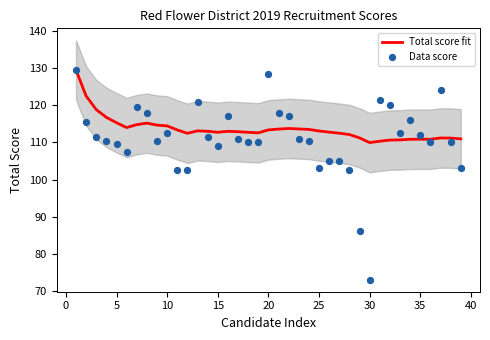

What is the lowest value of the Total score fit series?

110.0